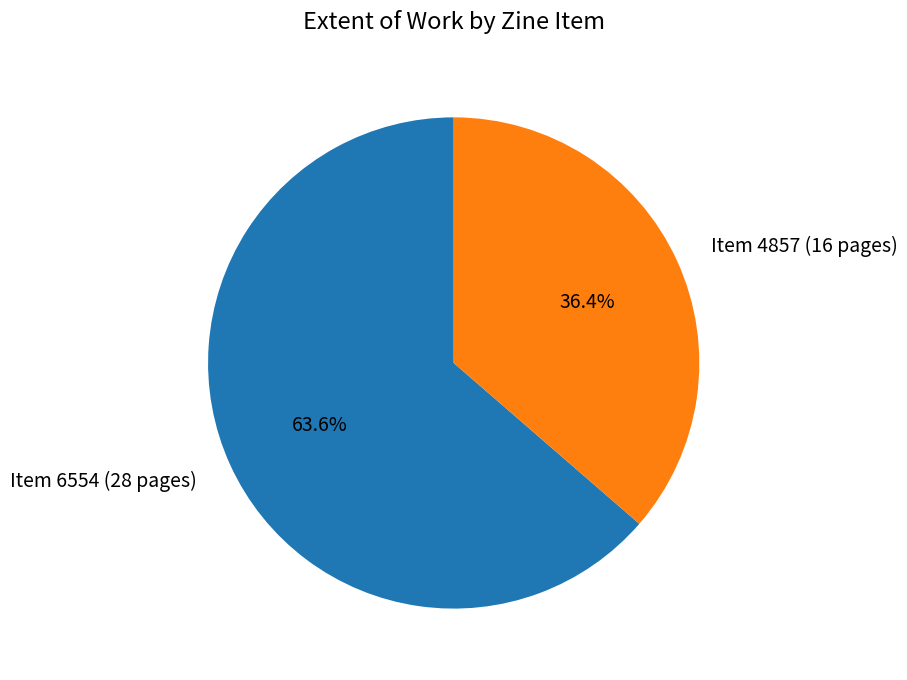

Which category accounts for the majority?

Item 6554 (28 pages)